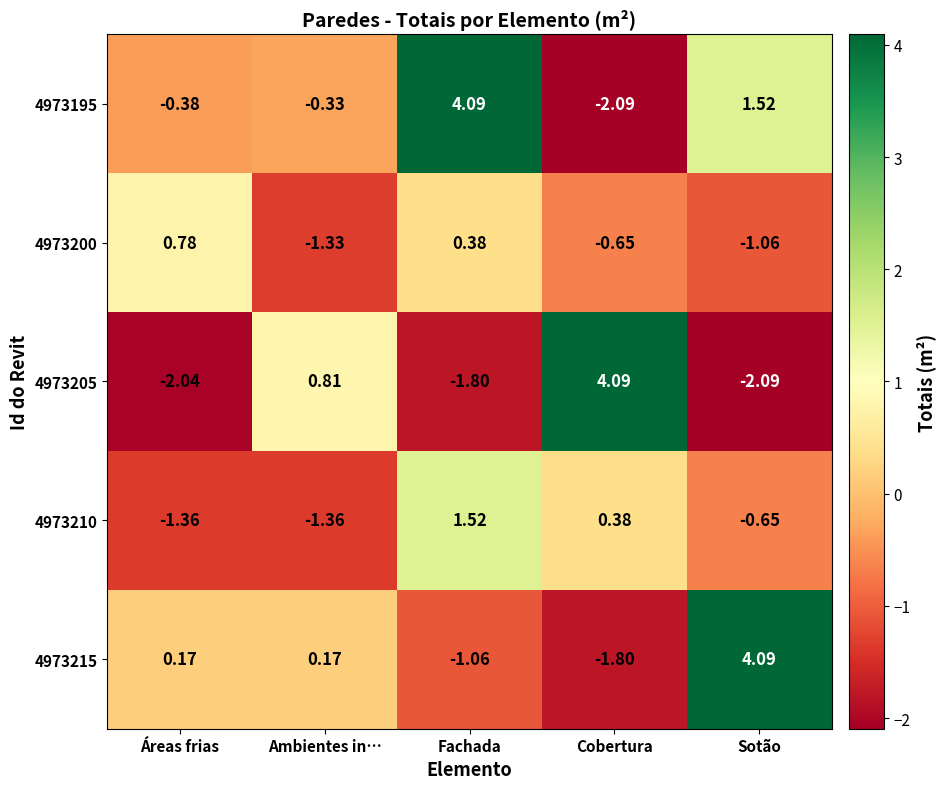

At which label does 4973195 first exceed 0?

Fachada